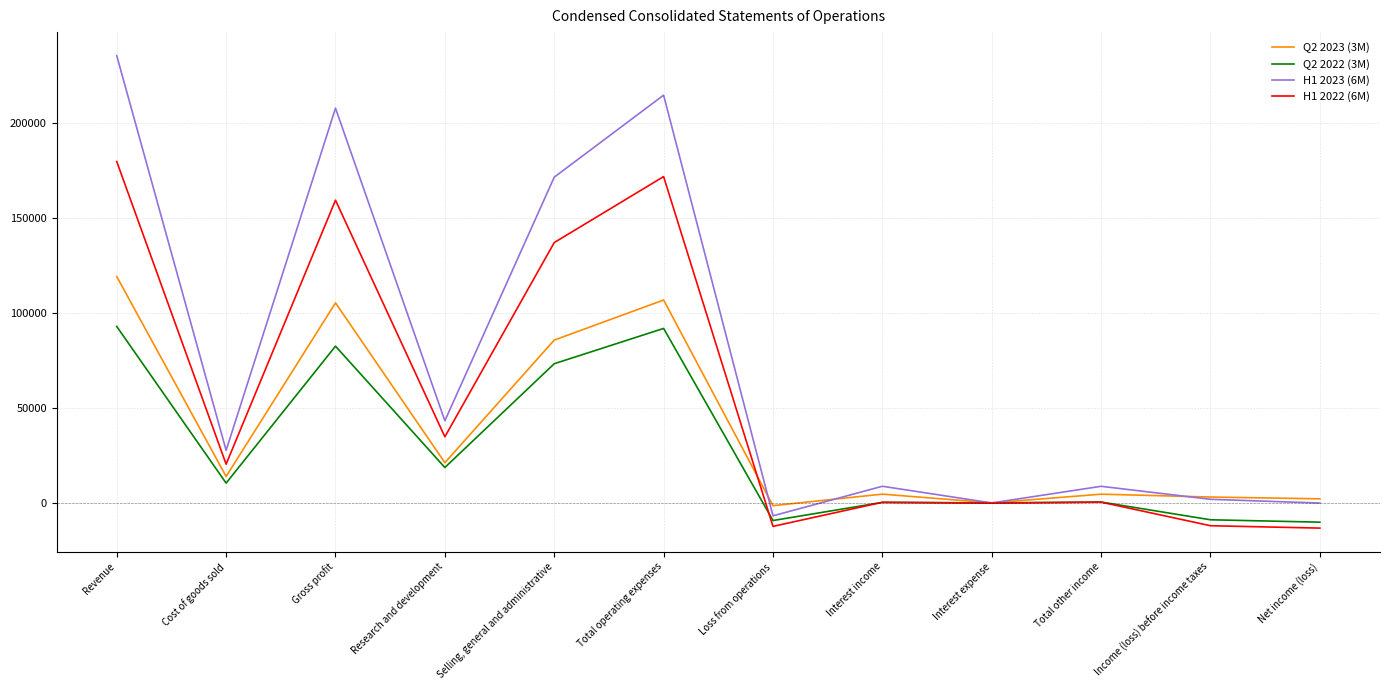

Which series has the largest range (max minus min)?

H1 2023 (6M)